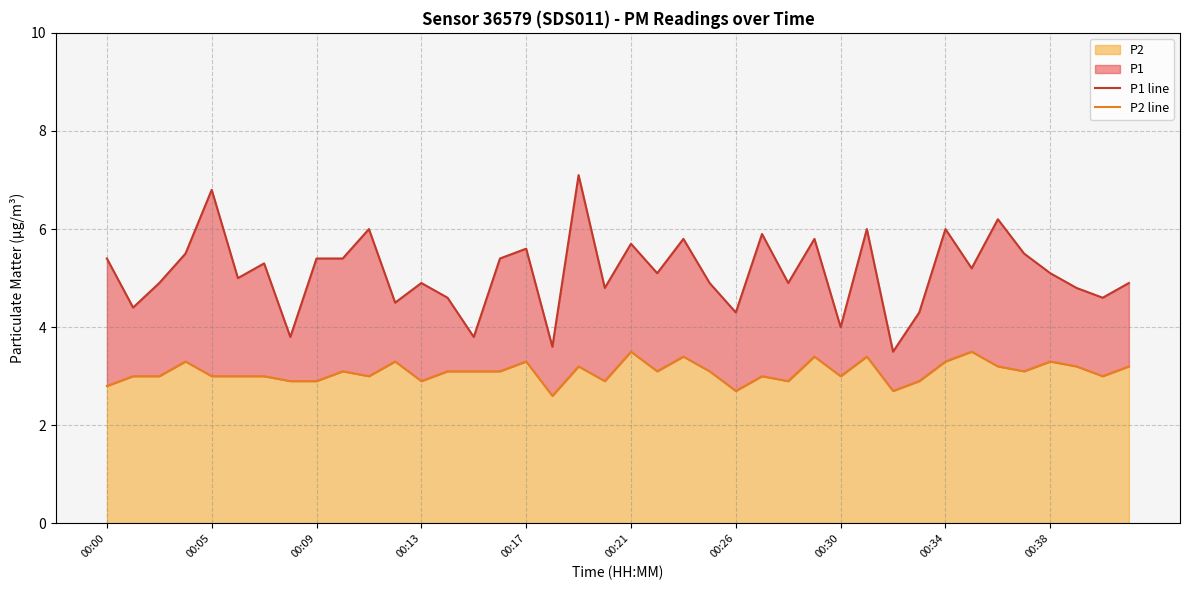

What is the difference between the maximum and second lowest values in the P2 line series?

0.8